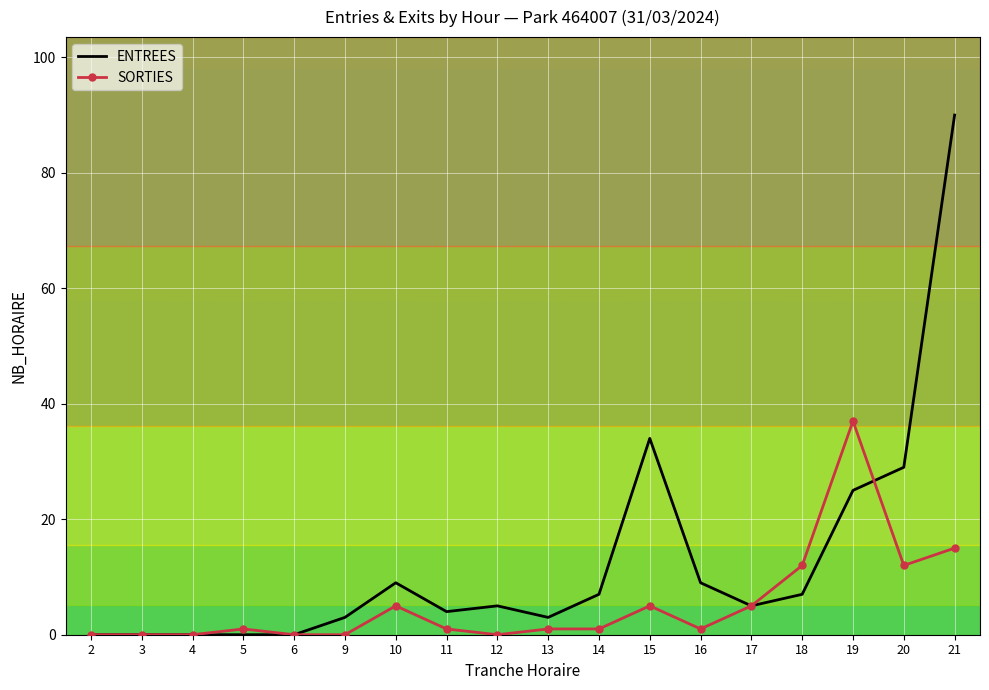

Count the number of data series in this chart.

2